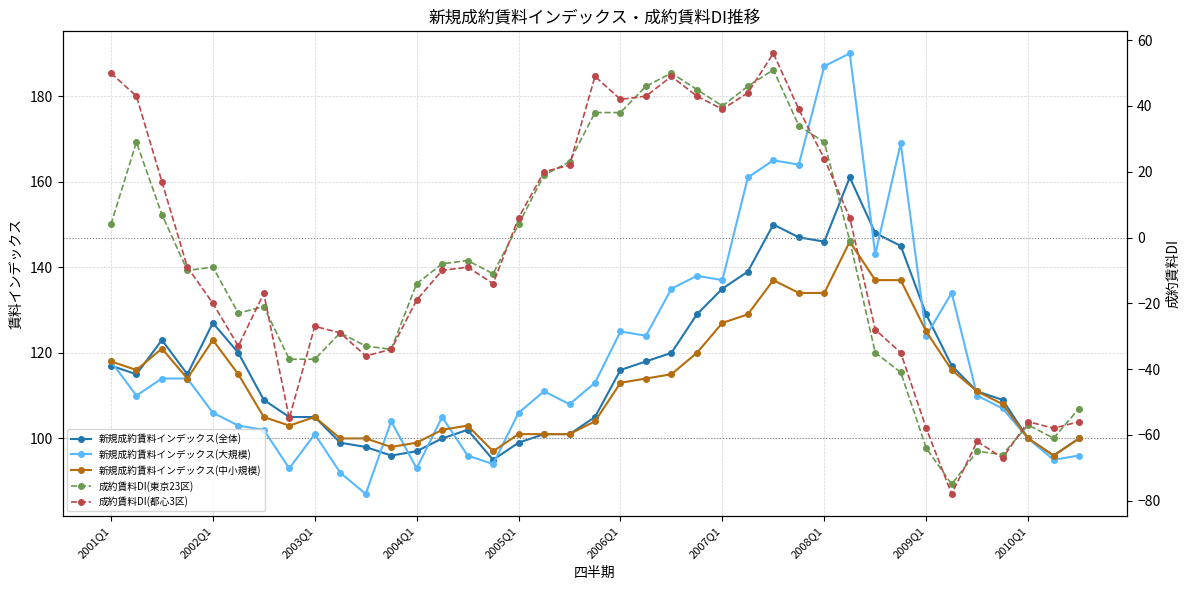

True or false: 新規成約賃料インデックス(大規模) and 成約賃料DI(都心3区) intersect in this chart.

False